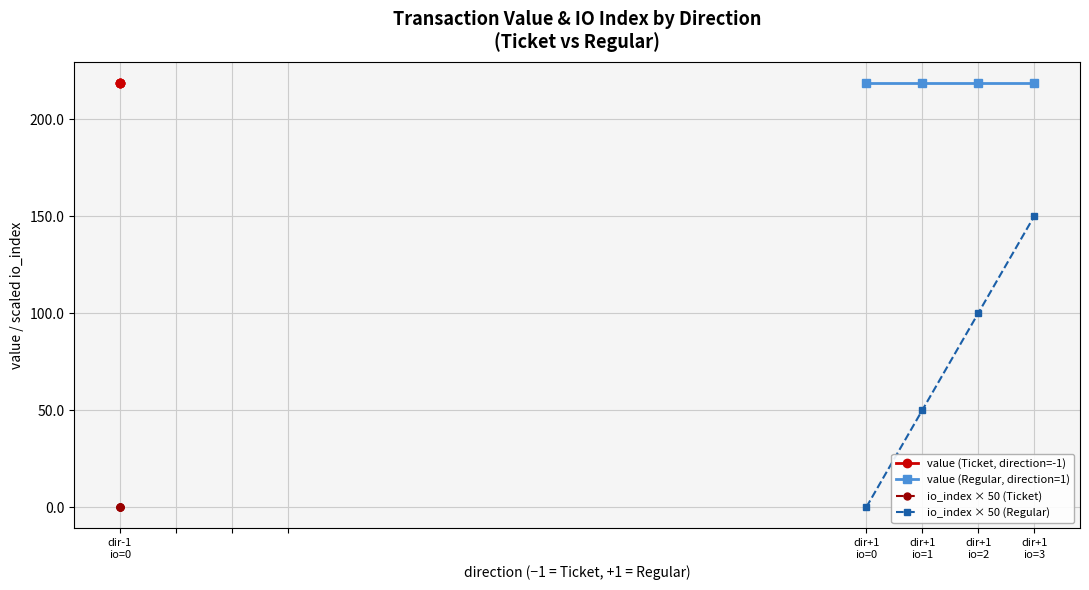

True or false: value (Regular, direction=1) and io_index × 50 (Regular) intersect in this chart.

False